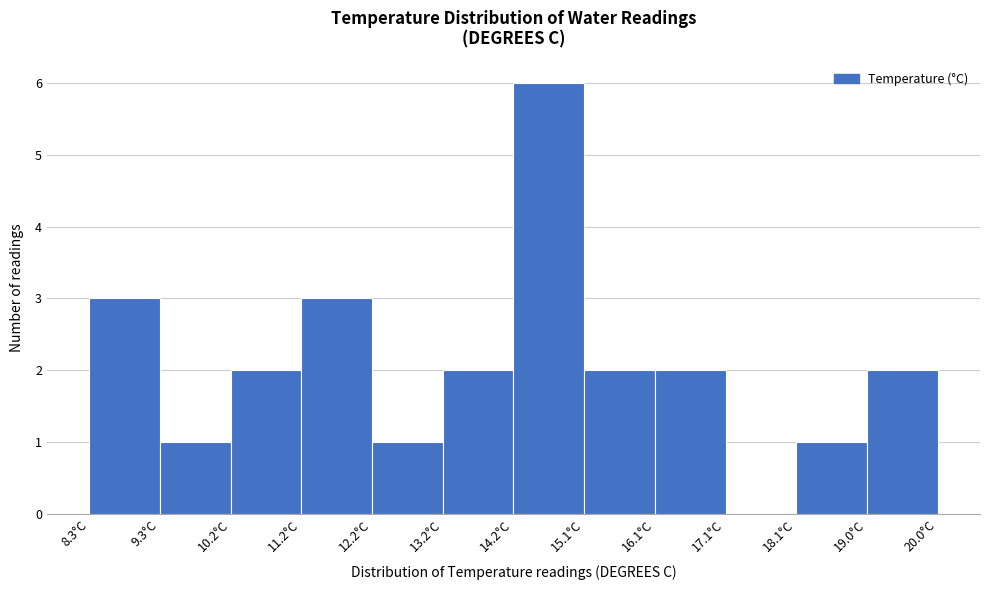

Reading left to right, transcribe this chart: for each bar, give the range it covers on the x-axis and its height. Neither the bar edges nor the heights are printed on the chart, so give them approximately, as read against the axes.

8.3 to 9.3: 3
9.3 to 10.3: 1
10.3 to 11.2: 2
11.2 to 12.2: 3
12.2 to 13.2: 1
13.2 to 14.2: 2
14.2 to 15.1: 6
15.1 to 16.1: 2
16.1 to 17.1: 2
17.1 to 18.1: 0
18.1 to 19.0: 1
19.0 to 20.0: 2